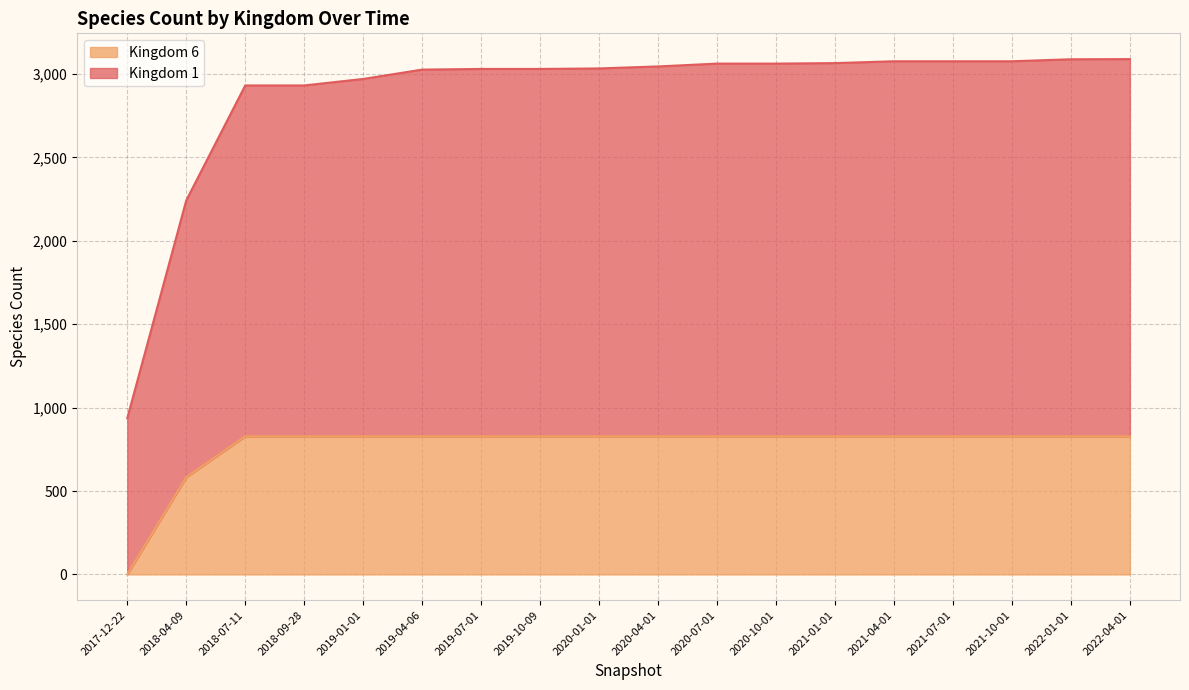

The value of Kingdom 6 at 2021-04-01 is 828. True or false?

True